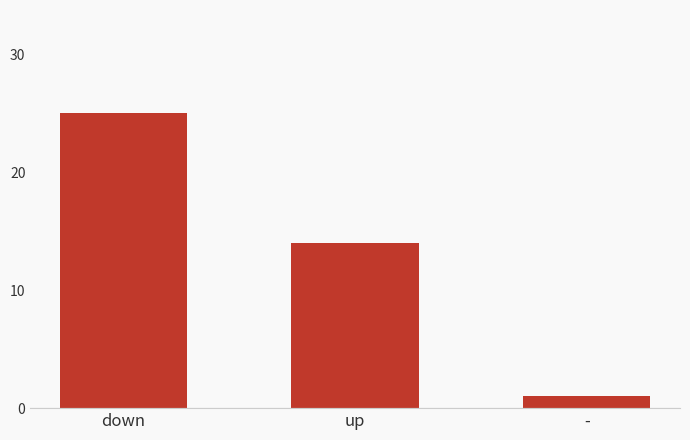

What is the difference between the maximum and minimum values?

24